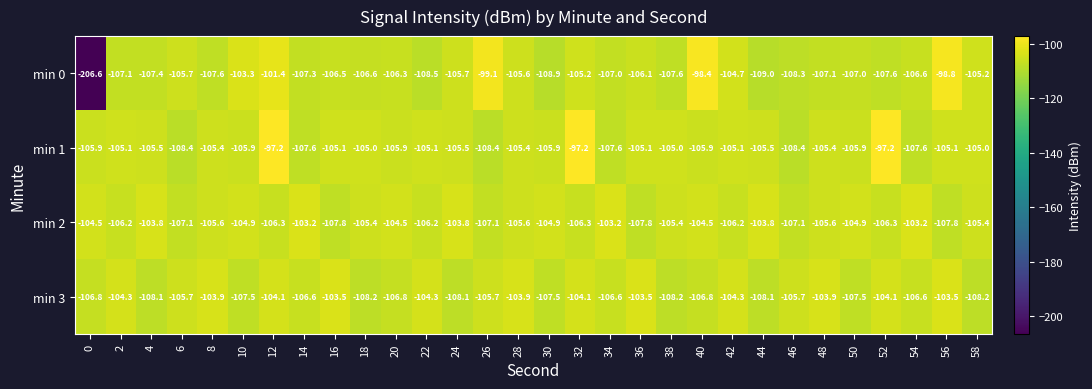

At 40, list the series in order from smallest to largest.

min 3, min 1, min 2, min 0